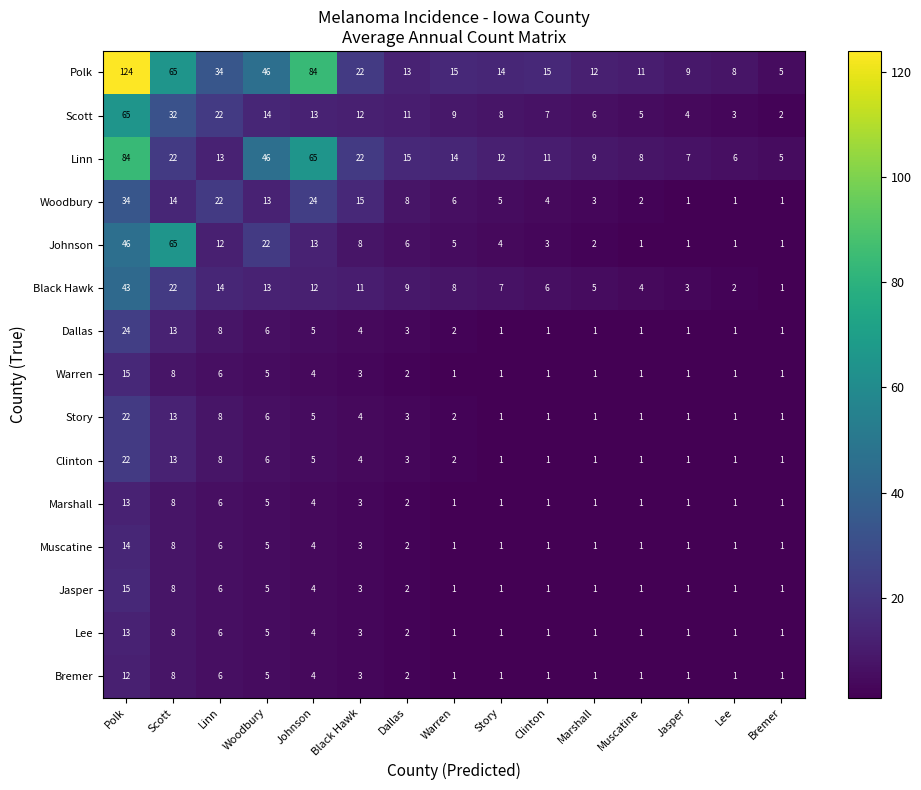

True or false: Bremer has a value of 2 at Warren.

False